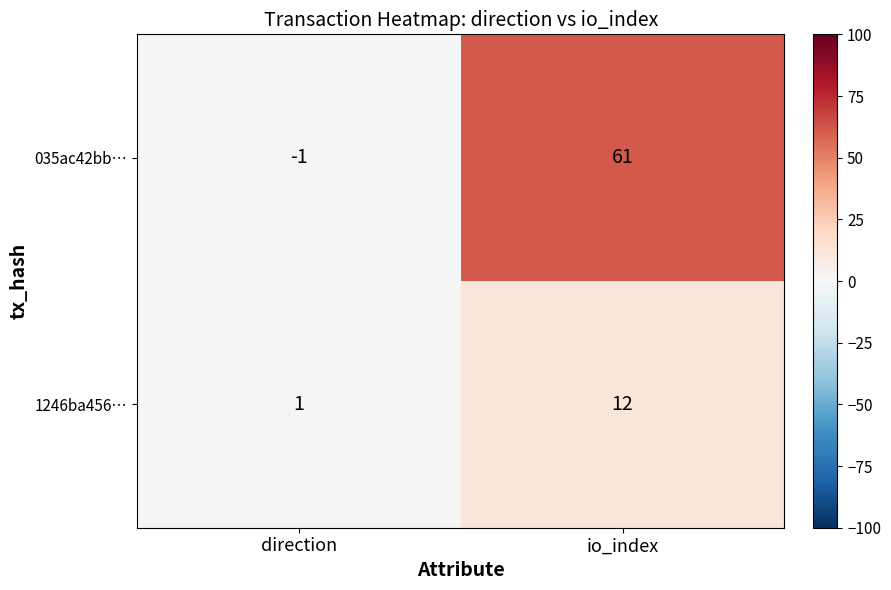

At which label is 035ac42bb… closest to 30?

direction